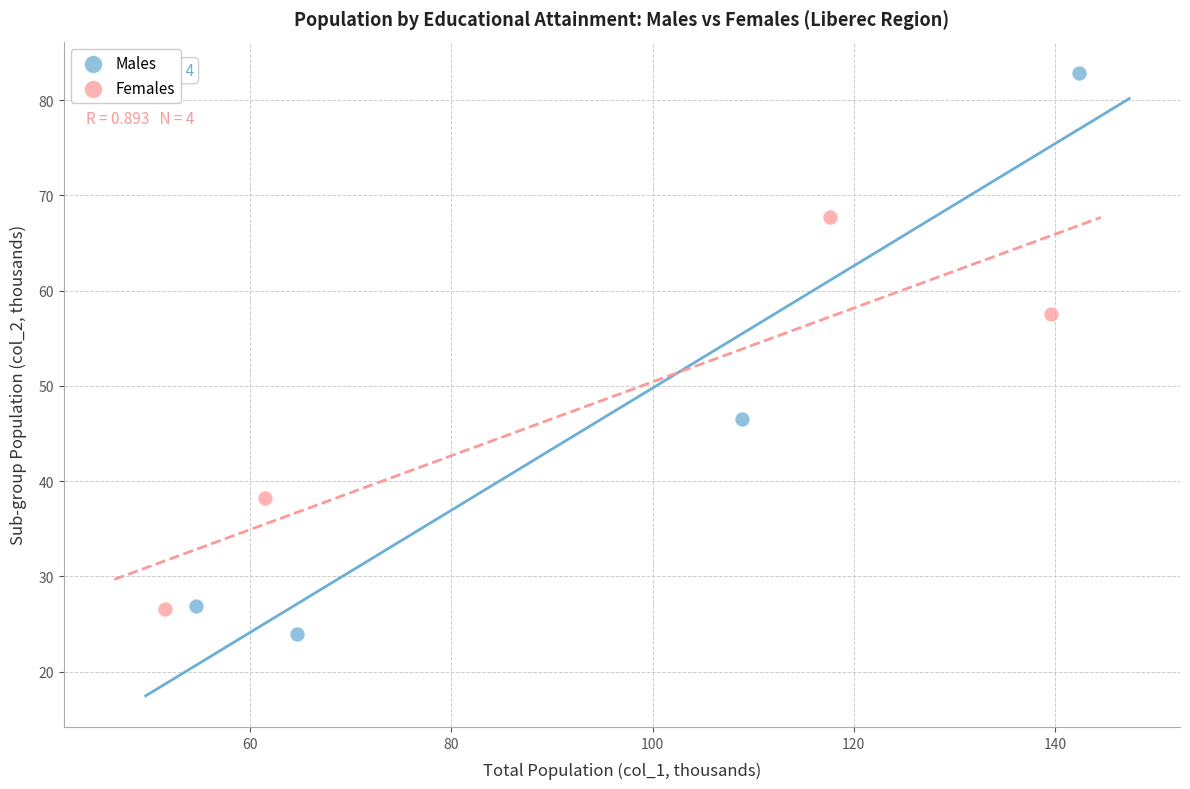

Which series reaches the maximum Y coordinate?

Males